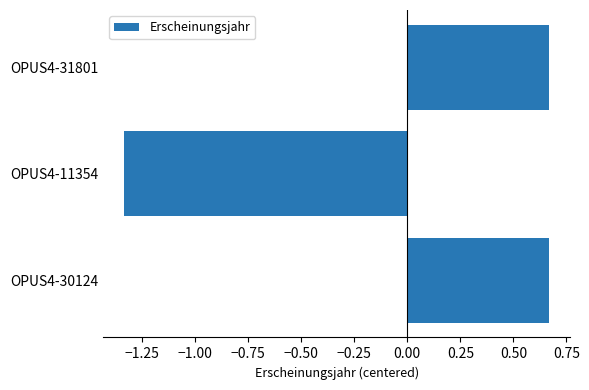

Which label corresponds to the smallest value in the chart?

OPUS4-11354